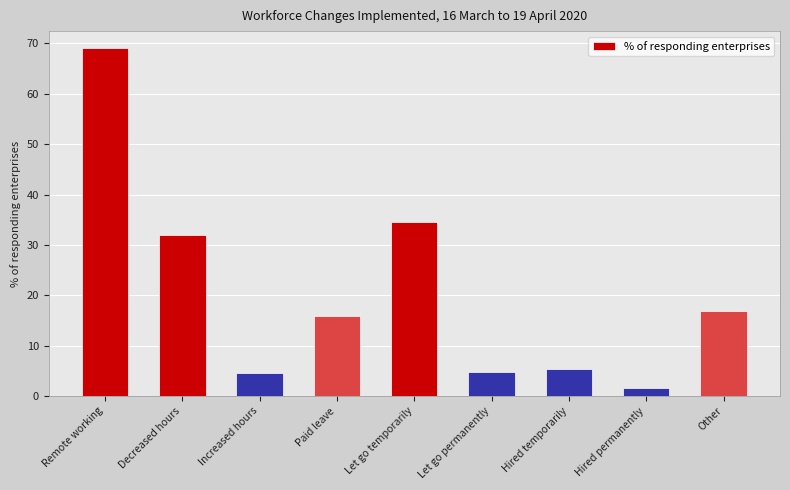

What is the maximum value shown in the chart?

69.0